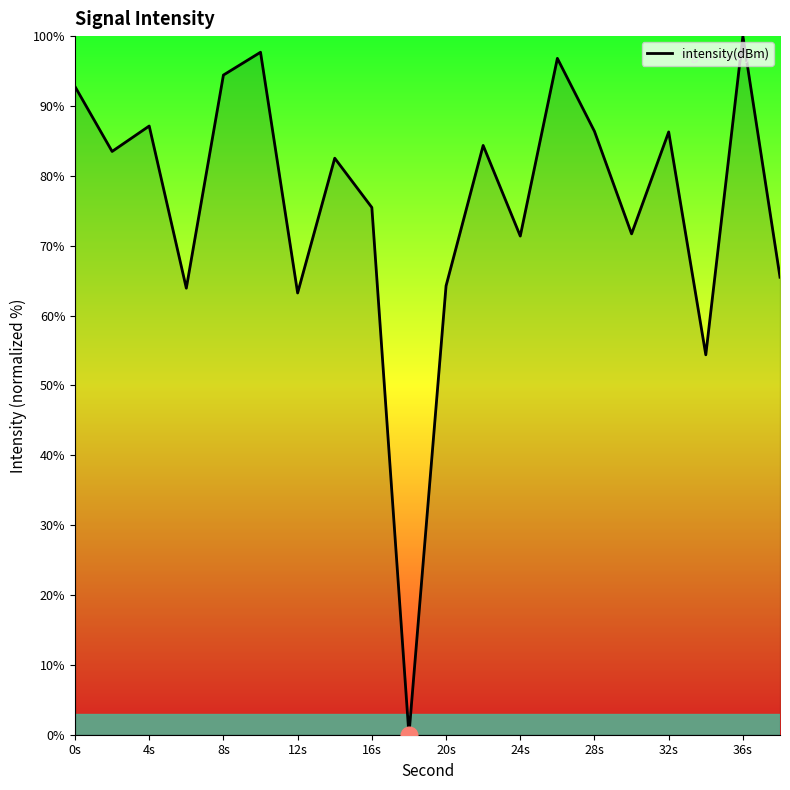

What is the difference between the maximum and minimum values?

100.0